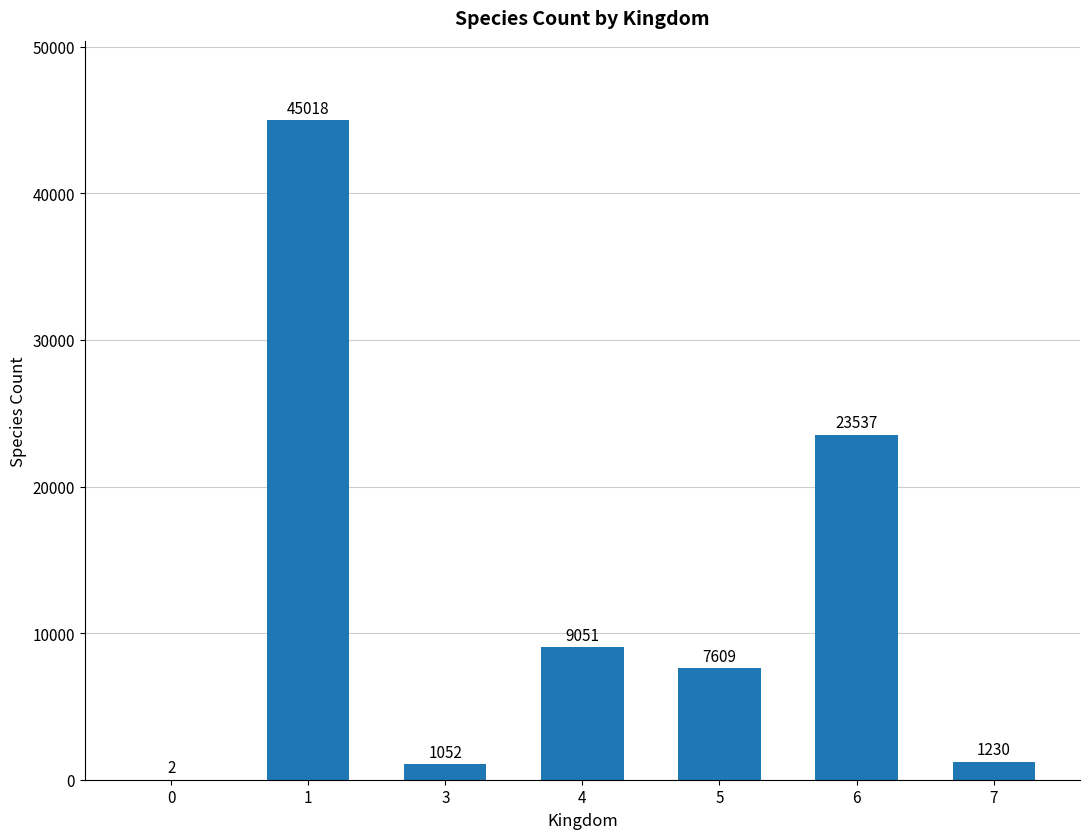

What is the difference between the values at 1 and 3?

43966